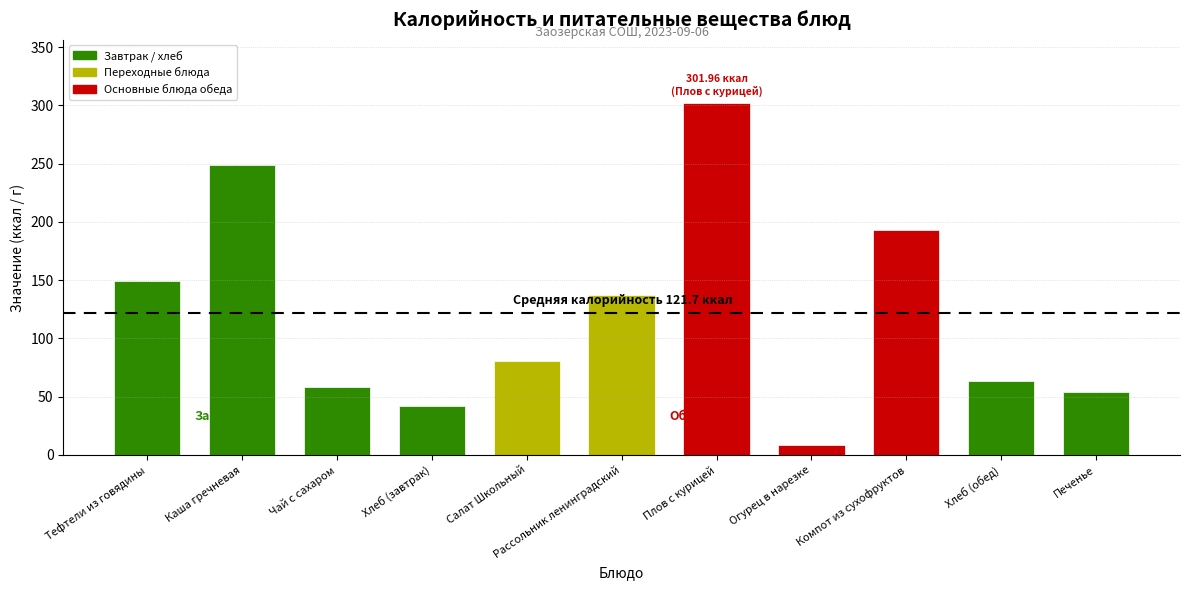

True or false: the data shows 58.4 at Чай с сахаром.

True